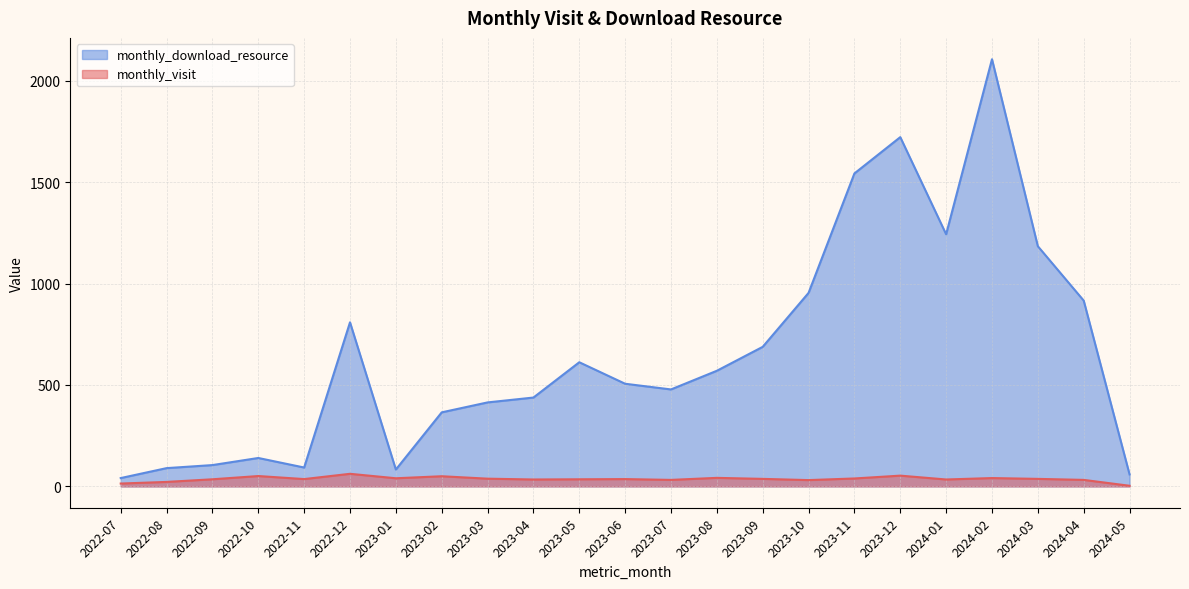

Which series has the largest range (max minus min)?

monthly_download_resource